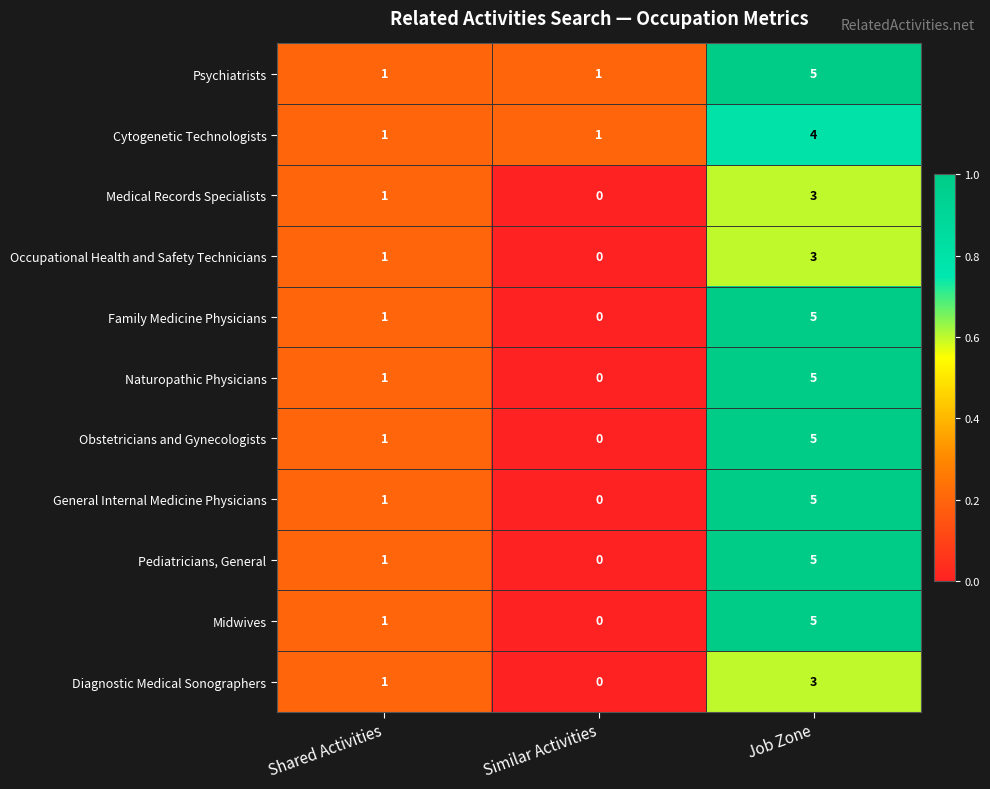

The value of Diagnostic Medical Sonographers at Job Zone is 3. True or false?

True